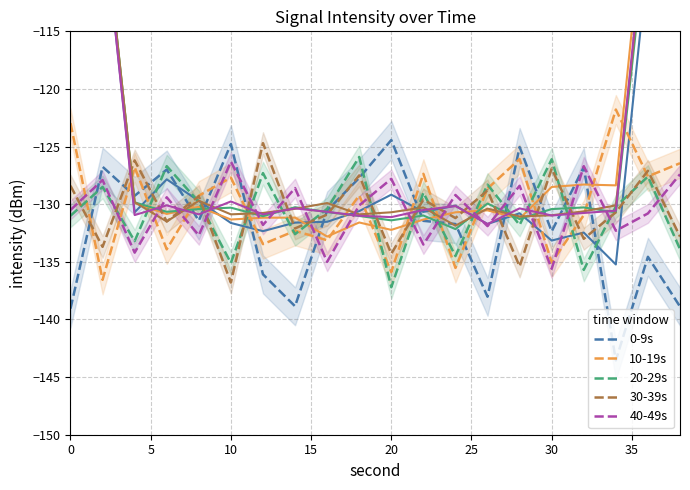

At which label does 20-29s reach its minimum?

20